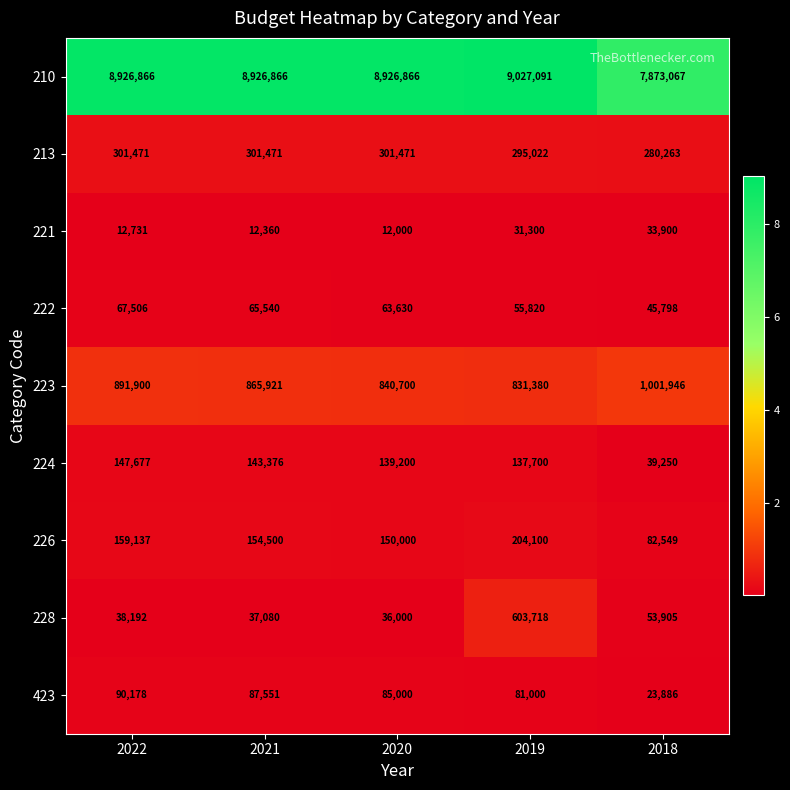

At how many categories does at least one series exceed 4368270?

5